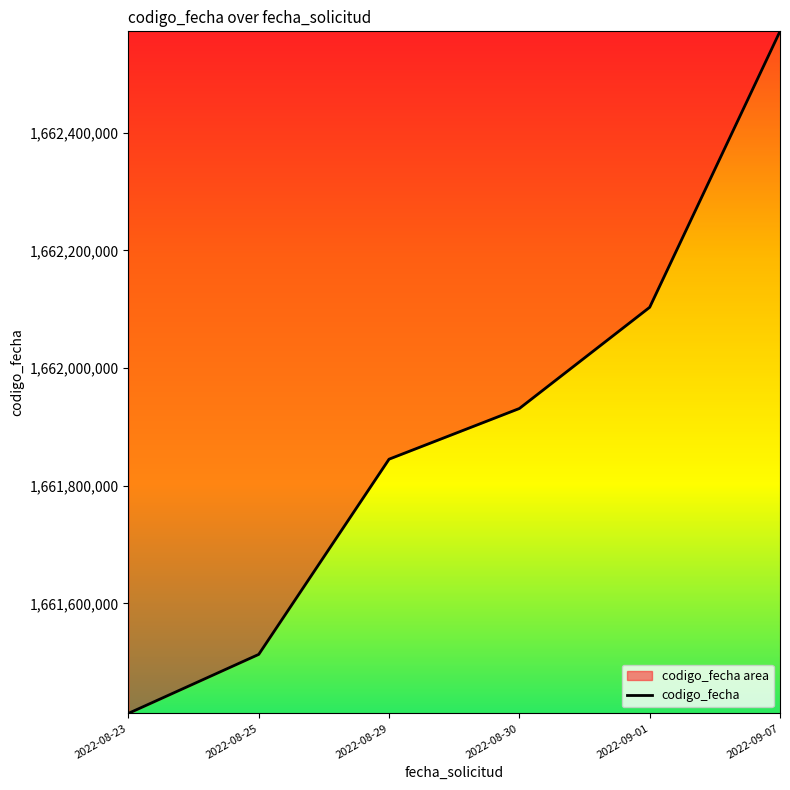

What is the label of the 5th point from the left?

2022-09-01